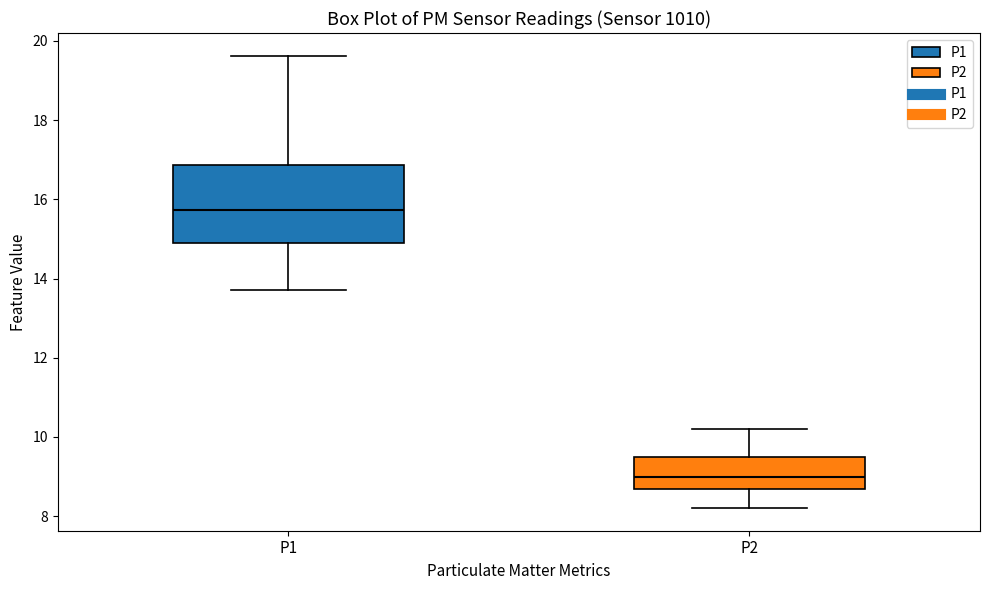

Reading left to right, read every box against the y-axis: the position of its median line, the range the box covers, and the ends of its whiskers. The values are not printed on the chart, so give them approximately, as read against the axis.

P1: median 15.8, box 14.8 to 16.8, whiskers 13.8 to 19.6
P2: median 9.0, box 8.6 to 9.4, whiskers 8.2 to 10.2